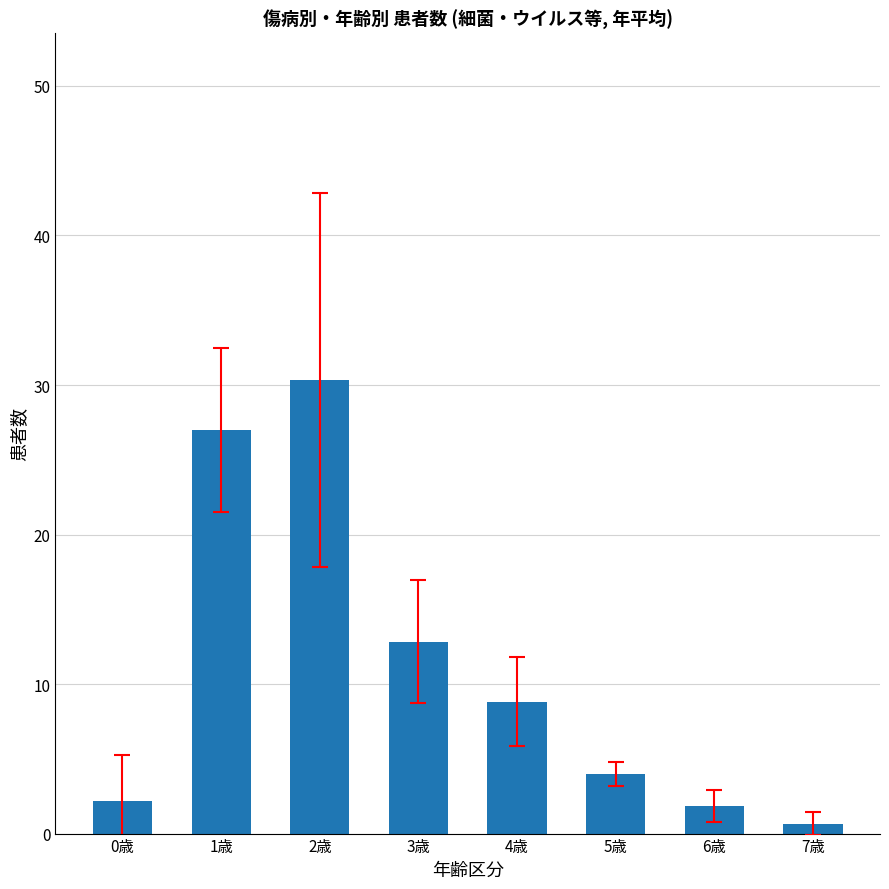

What position from the right is 1歳?

7